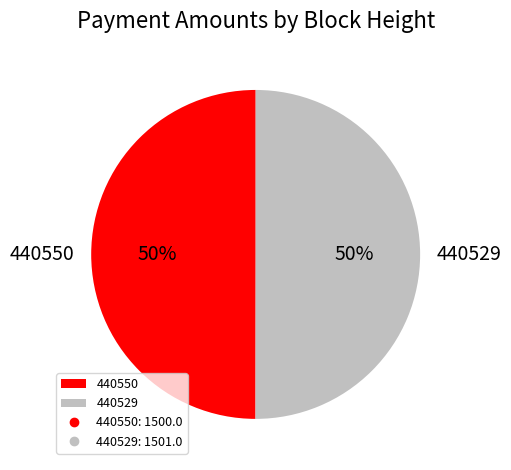

What is the ratio of the value at 440529 to the value at 440550?

1.0